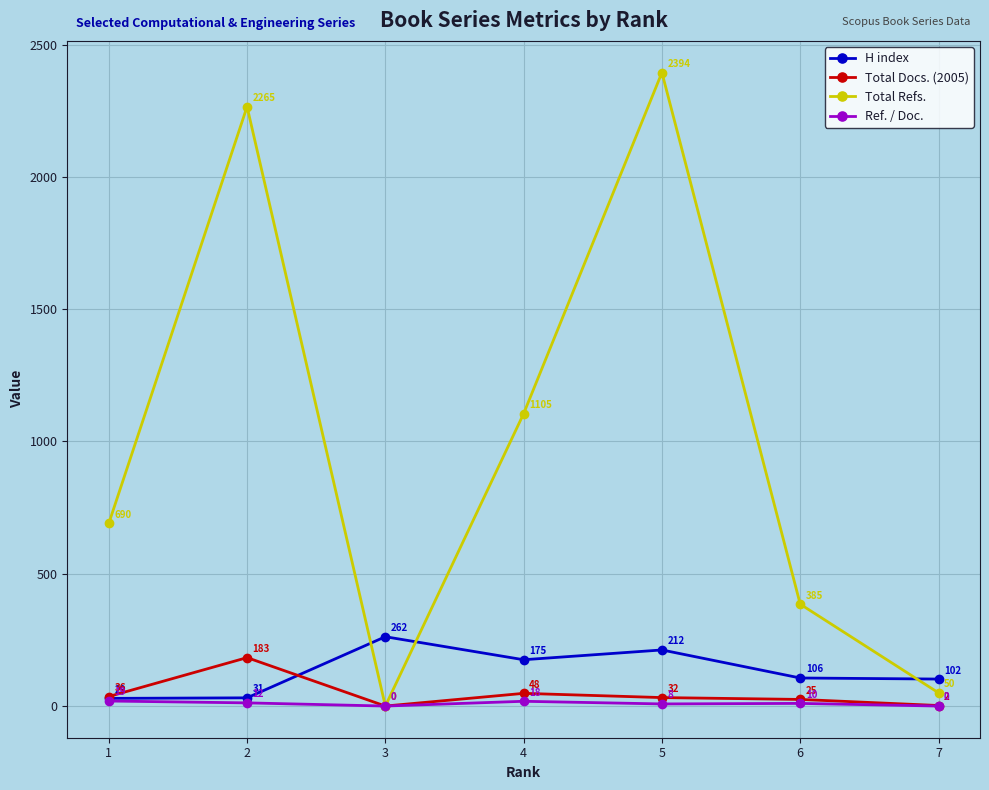

True or false: H index has a value of 48 at 1.

False